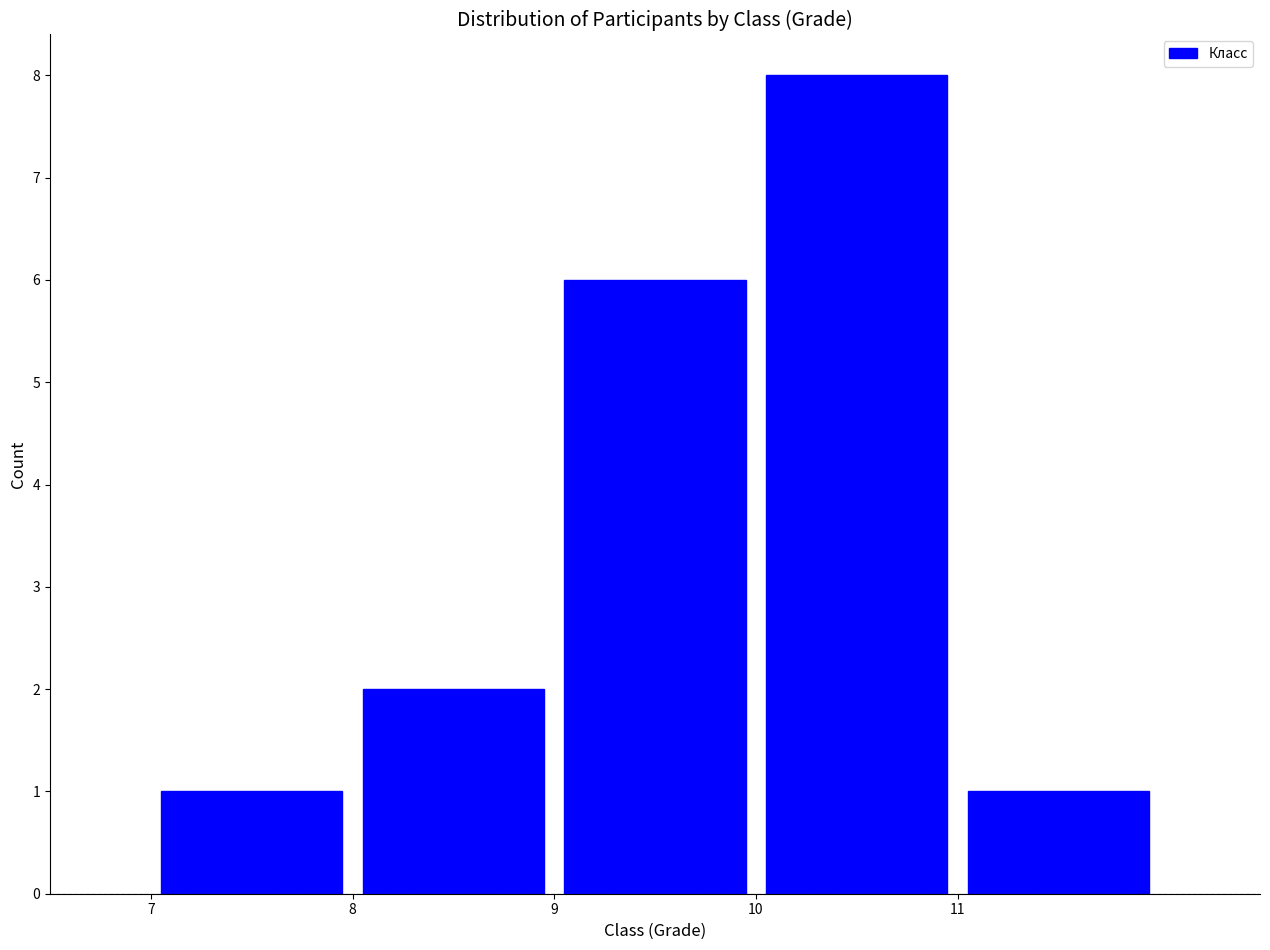

Which range on the x-axis has the tallest bar?

10 to 11